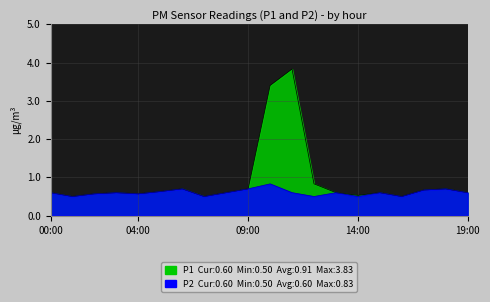

List the series in order of their overall mean, lowest first.

P2, P1